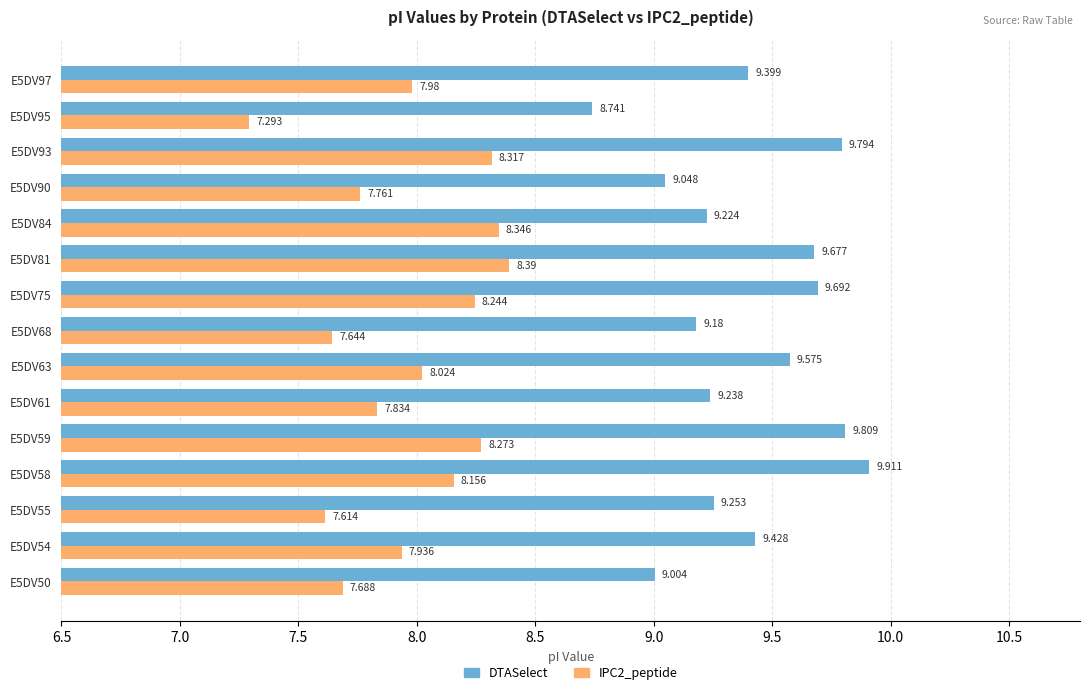

Is the value of DTASelect at E5DV59 greater than the value of IPC2_peptide at E5DV58?

Yes